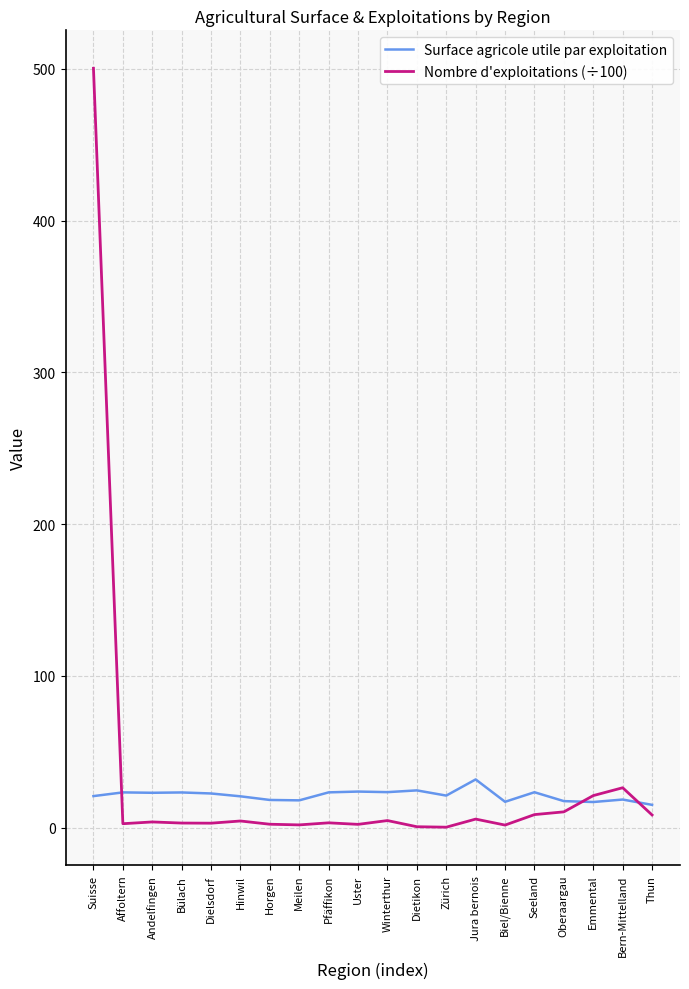

How many values in the Surface agricole utile par exploitation series exceed 22?

10